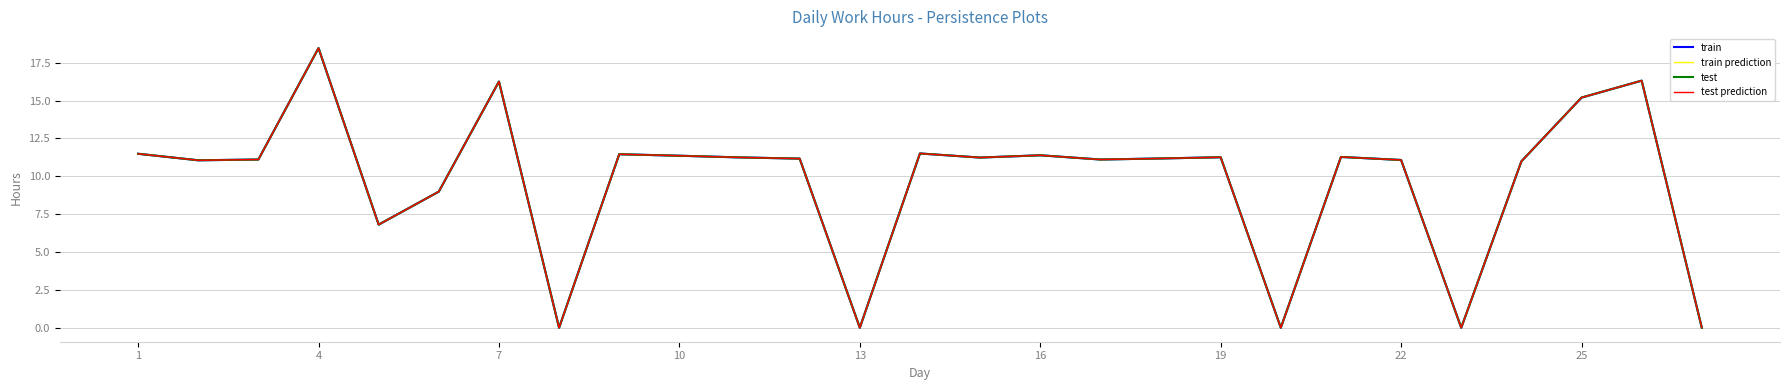

How many lines are shown in the chart?

4